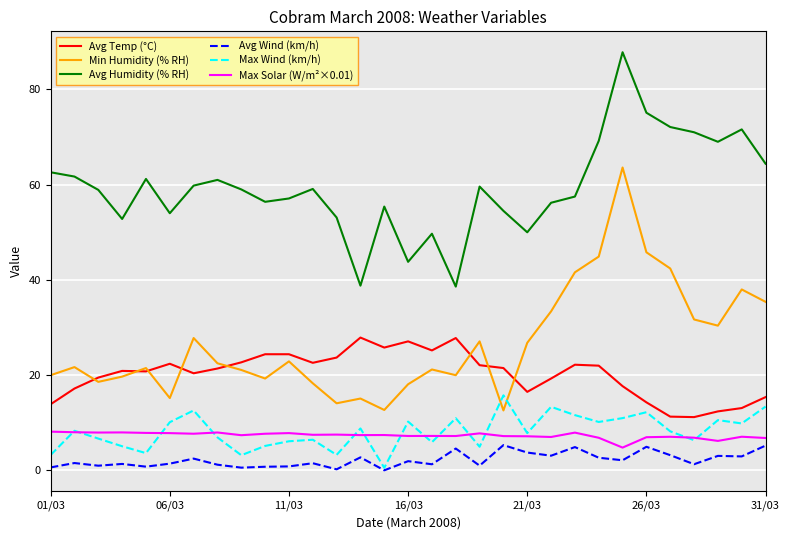

What is the greatest value displayed?

87.8